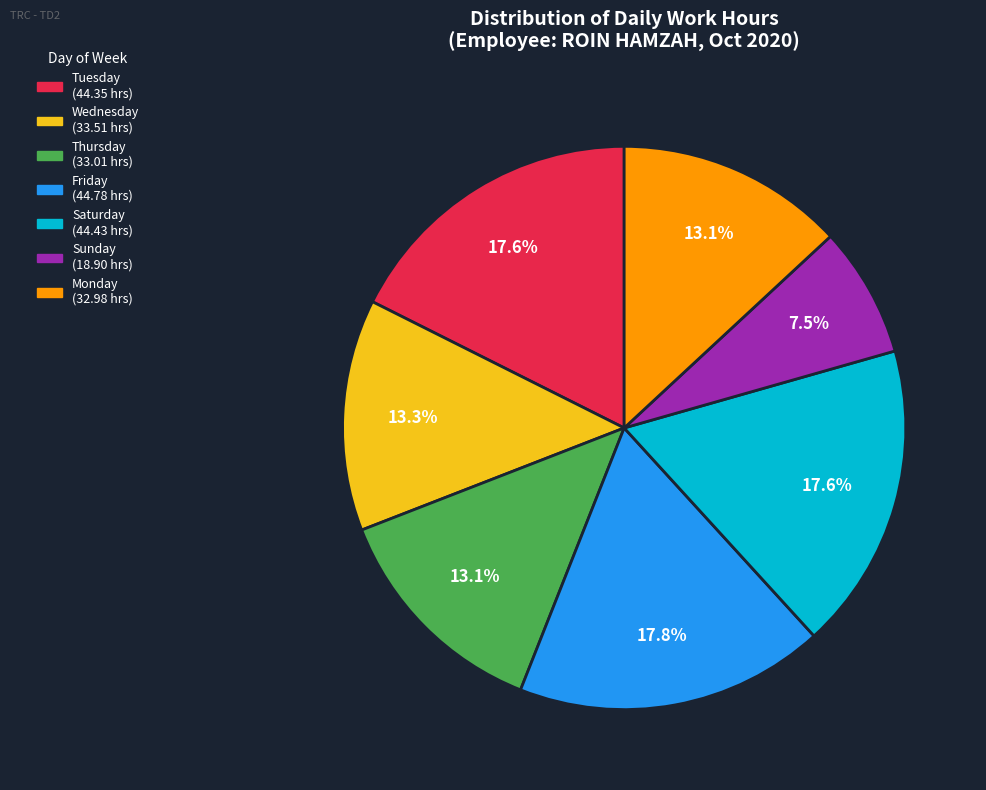

Is there any slice that represents more than half of the pie?

No